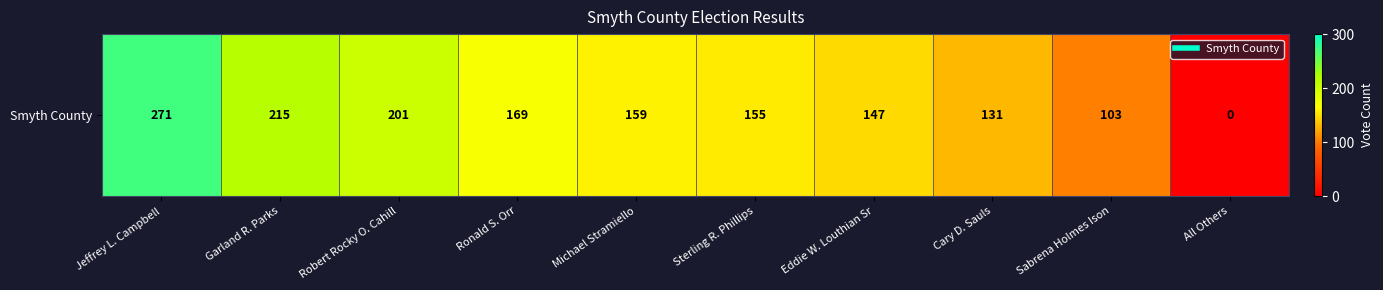

Where is the data nearest to the value 135?

Cary D. Sauls